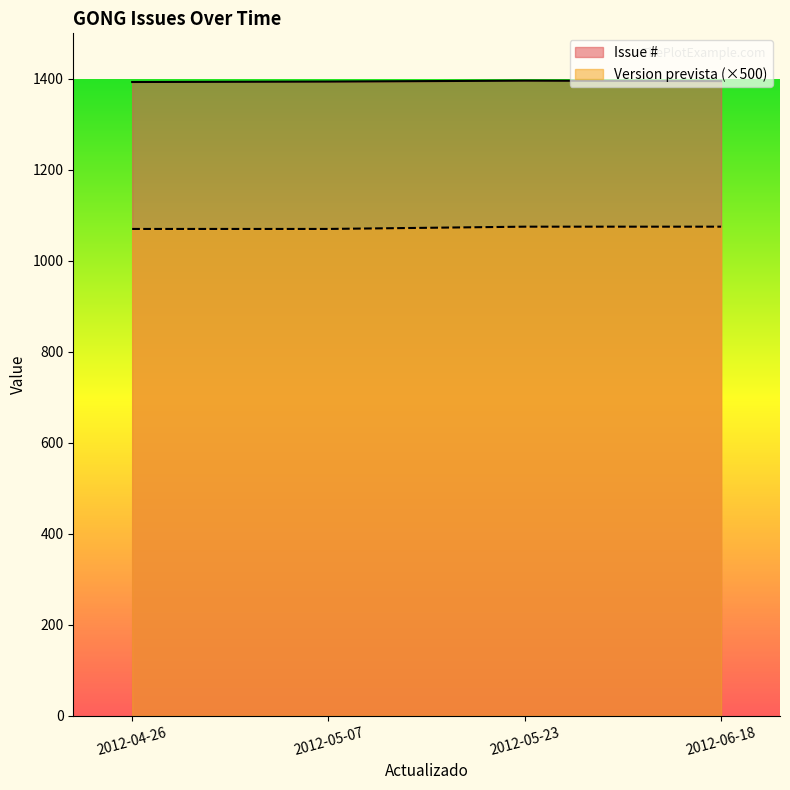

What is the difference between the highest and lowest values at 2012-04-26?

323